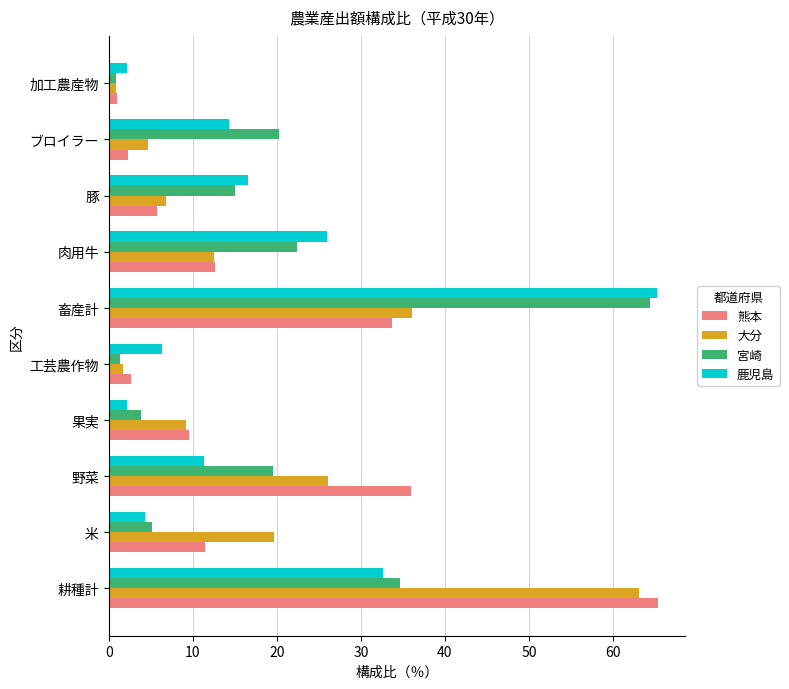

True or false: 鹿児島 has a value of 14.3 at ブロイラー.

True